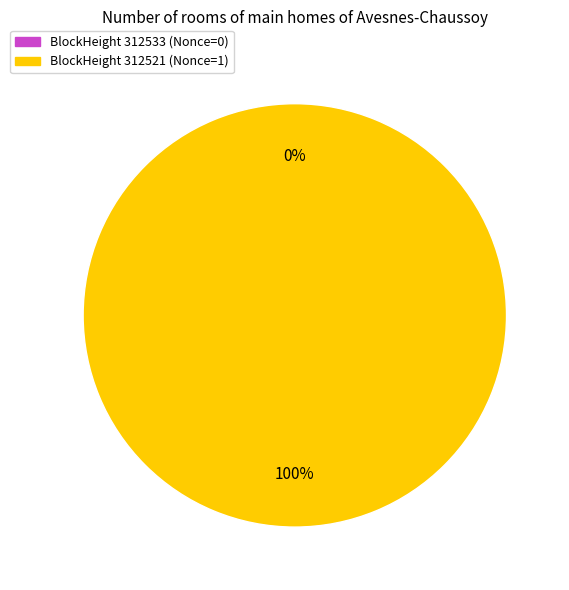

Does 312533 represent more than half of the total?

No